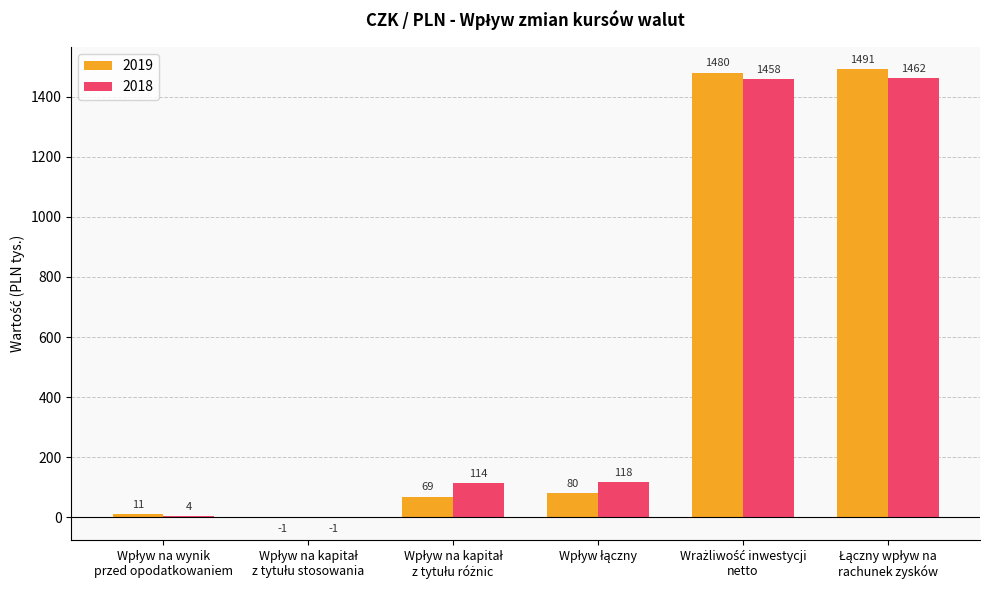

What is the maximum value for 2018?

1462